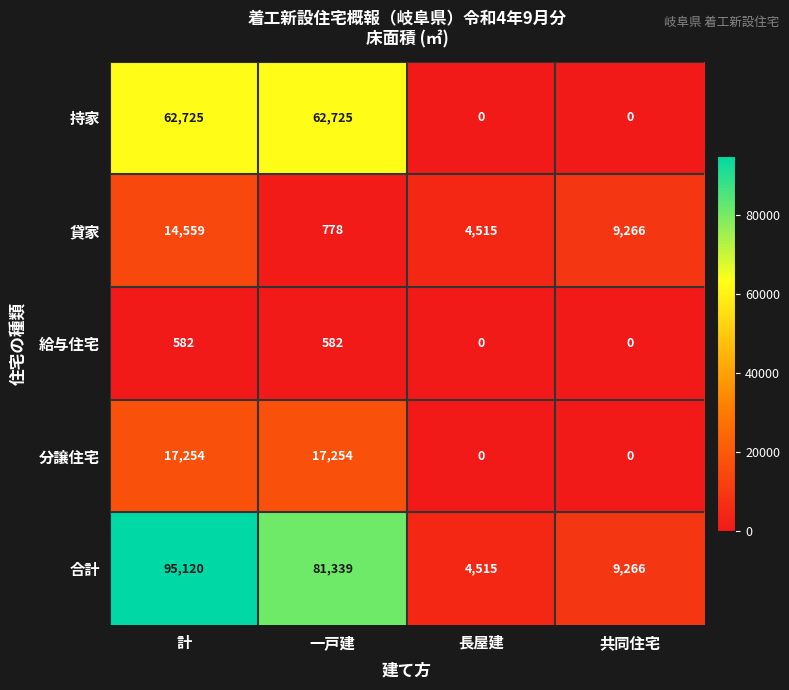

What is the total value across all series at 一戸建?

162678